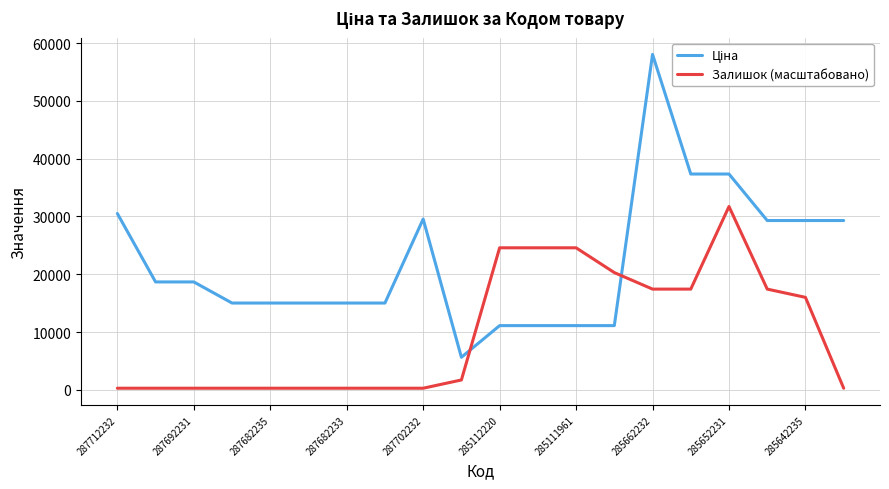

Which label corresponds to the largest value in the chart?

285662232